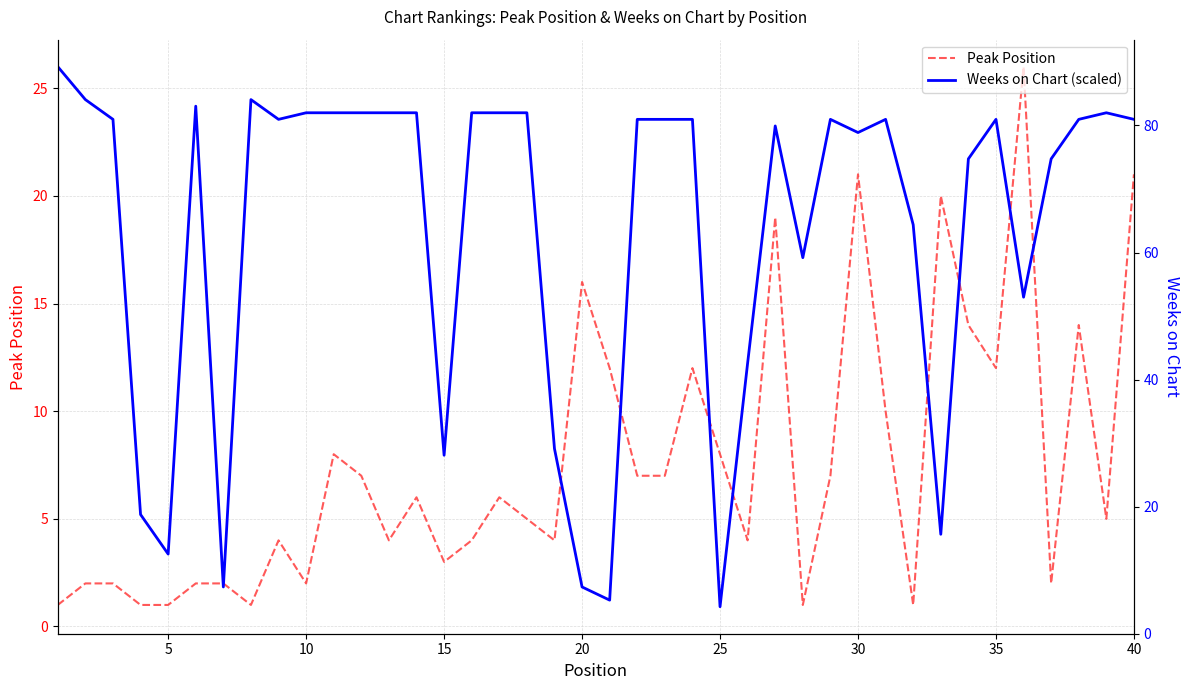

At 35, list the series in order from smallest to largest.

Peak Position, Weeks on Chart (scaled)